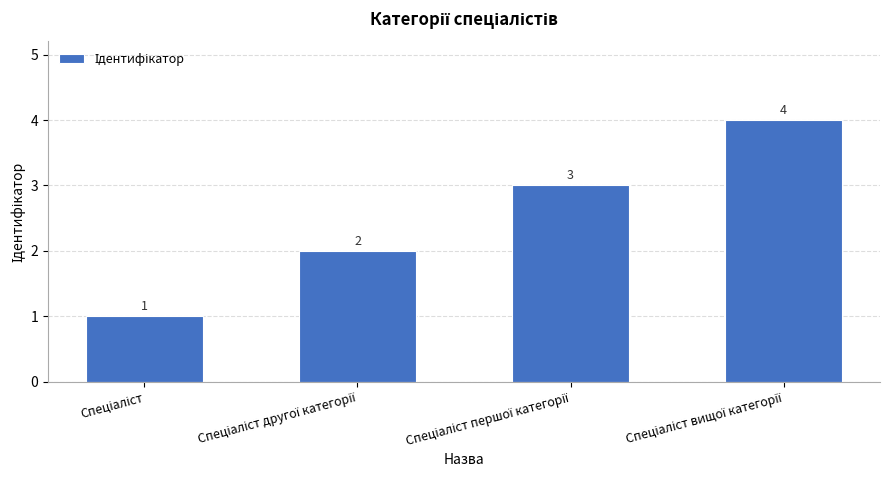

What is the sum of all values?

10